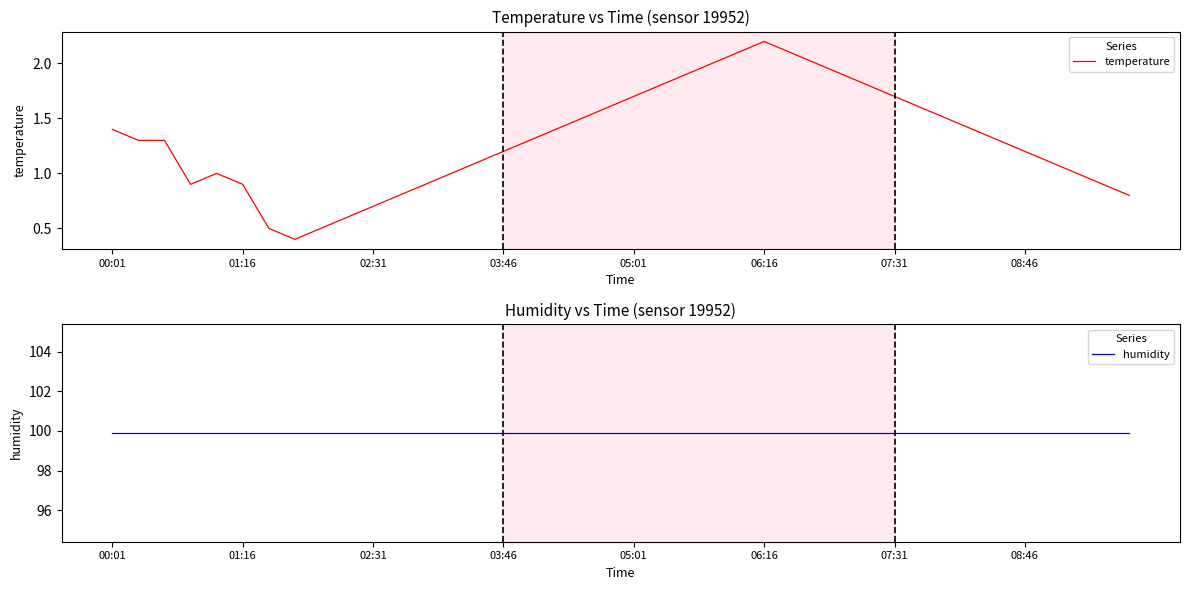

True or false: temperature has a value of 2.5 at 32.

False